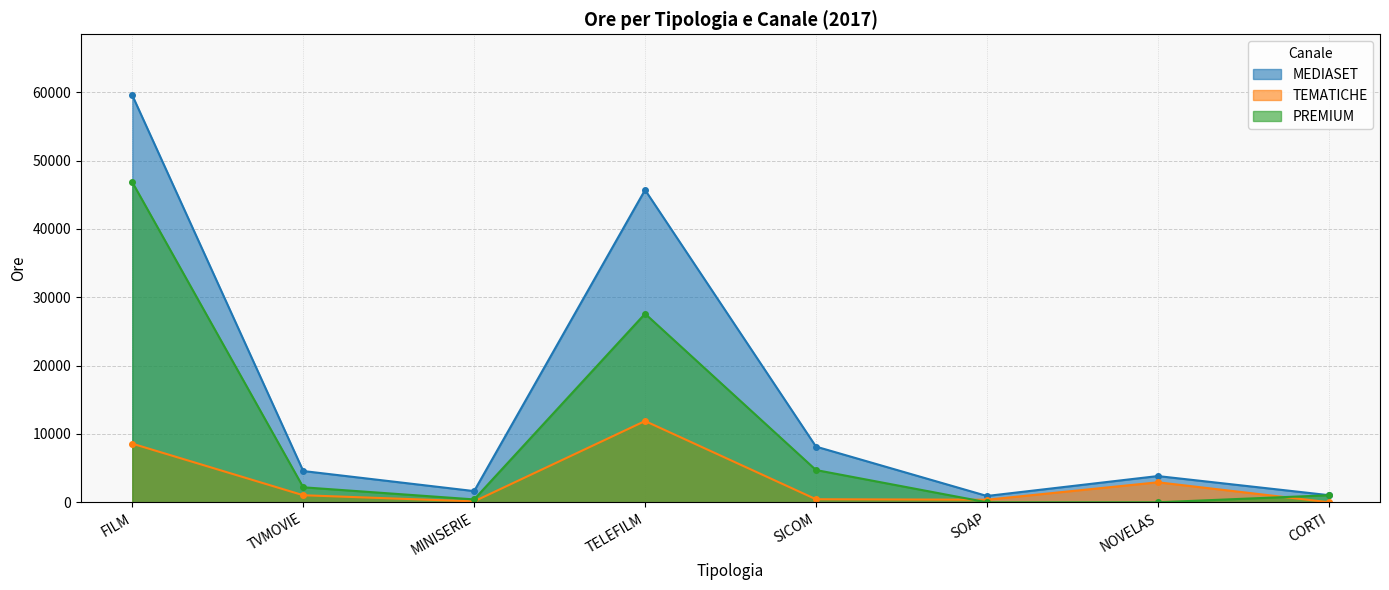

How many values in the PREMIUM series exceed 2194?

3